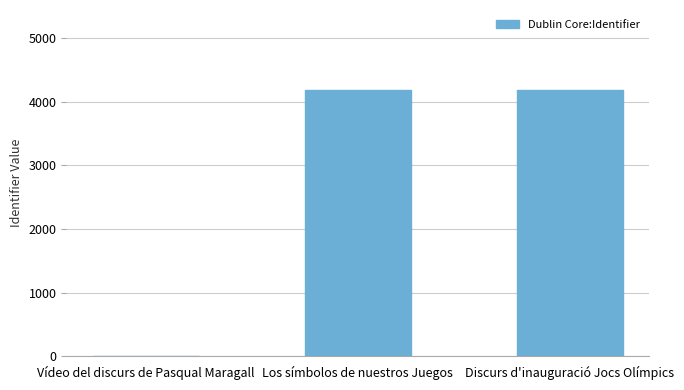

Are the bars horizontal?

No